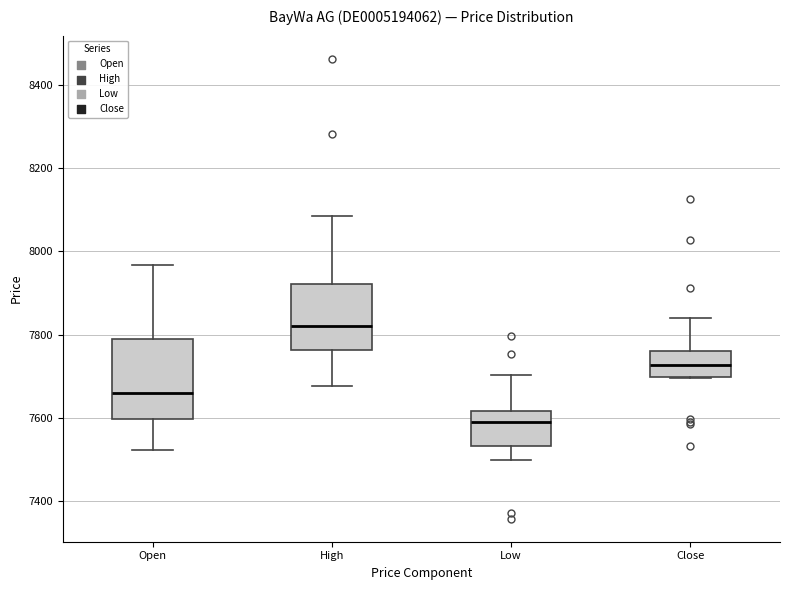

Reading left to right, read every box against the y-axis: the position of its median line, the range the box covers, and the ends of its whiskers. The values are not printed on the chart, so give them approximately, as read against the axis.

Open: median 7660, box 7600 to 7800, whiskers 7520 to 7960
High: median 7820, box 7760 to 7920, whiskers 7680 to 8080
Low: median 7600, box 7540 to 7620, whiskers 7500 to 7700
Close: median 7720, box 7700 to 7760, whiskers 7700 to 7840